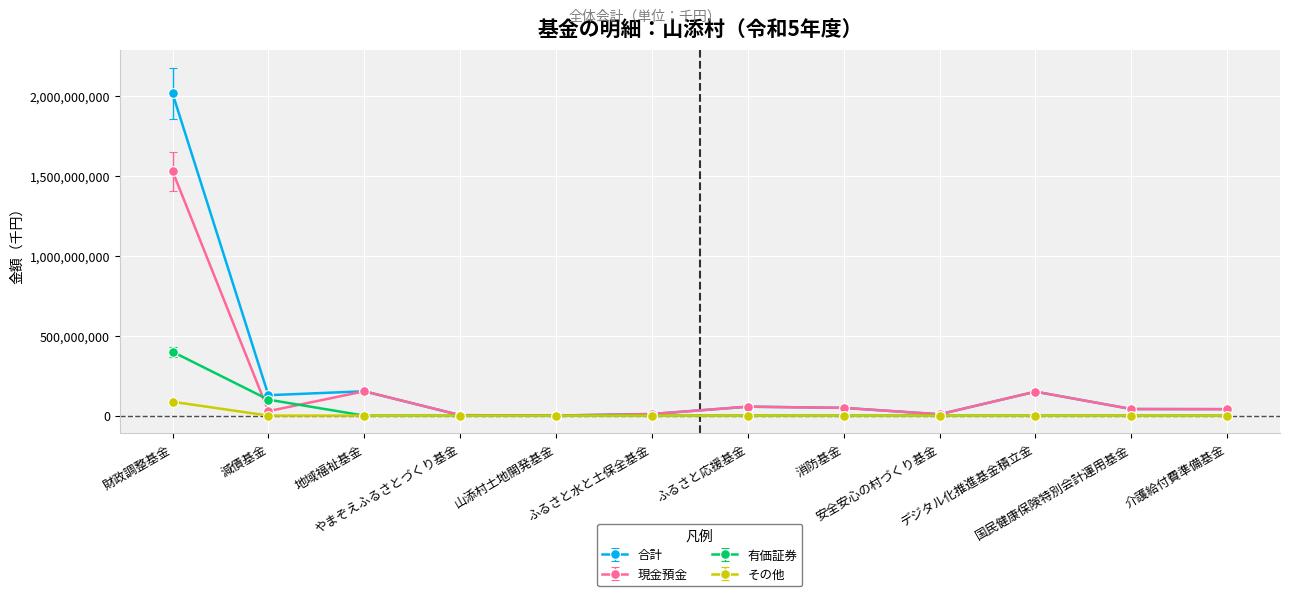

Rank the series by their maximum value, from highest to lowest.

合計, 現金預金, 有価証券, その他